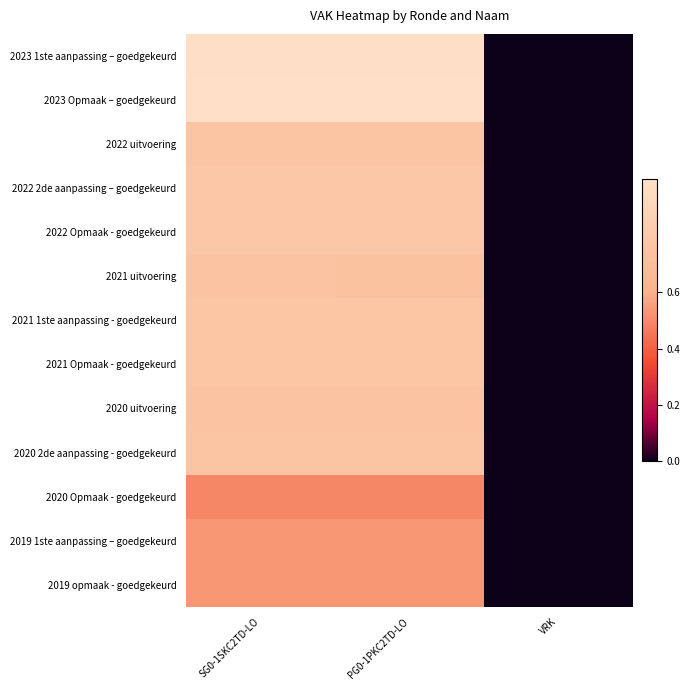

Count the number of data series in this chart.

13